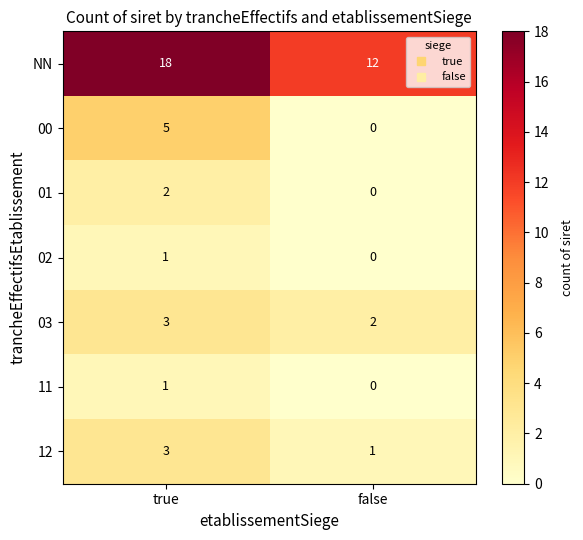

What is the sum of the 03 values at true and false?

5